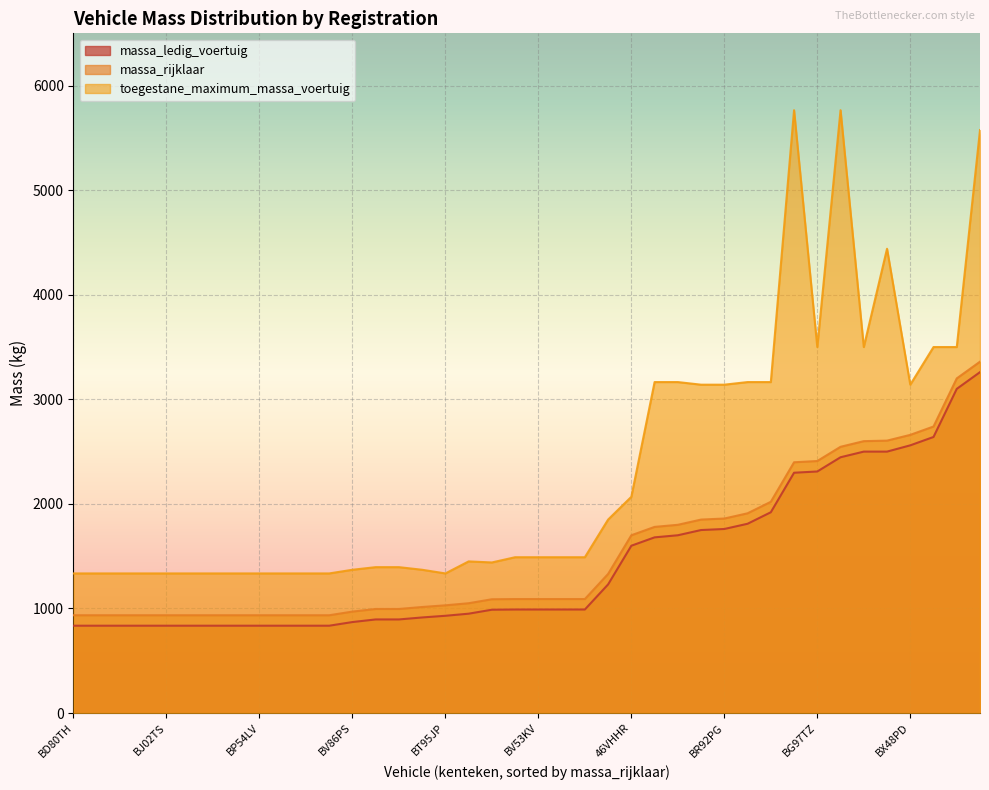

How many lines are shown in the chart?

3